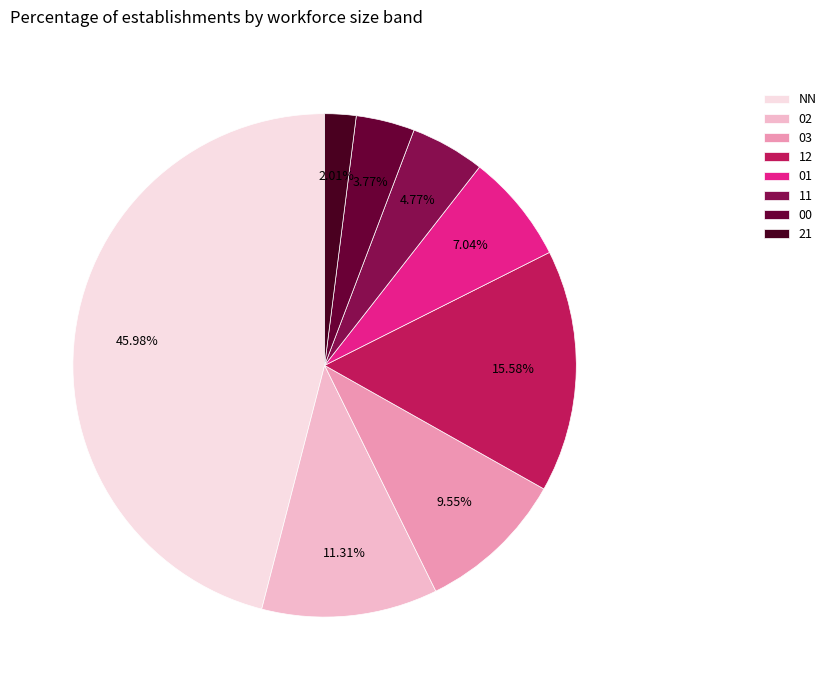

Combined, do 00 and 21 account for over 50%?

No